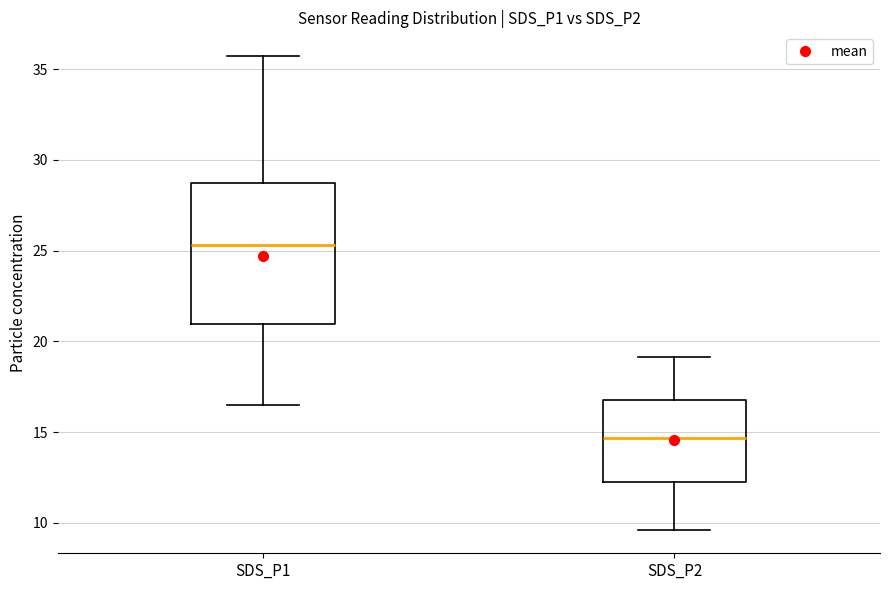

Reading left to right, transcribe this box plot: for each box, give where its median line is, the range the box spans, and where its two whiskers end, as read against the y-axis. The values are not printed on the chart, so give them approximately, as read against the axis.

SDS_P1: median 25.5, box 21.0 to 28.5, whiskers 16.5 to 35.5
SDS_P2: median 14.5, box 12.5 to 17.0, whiskers 9.5 to 19.0